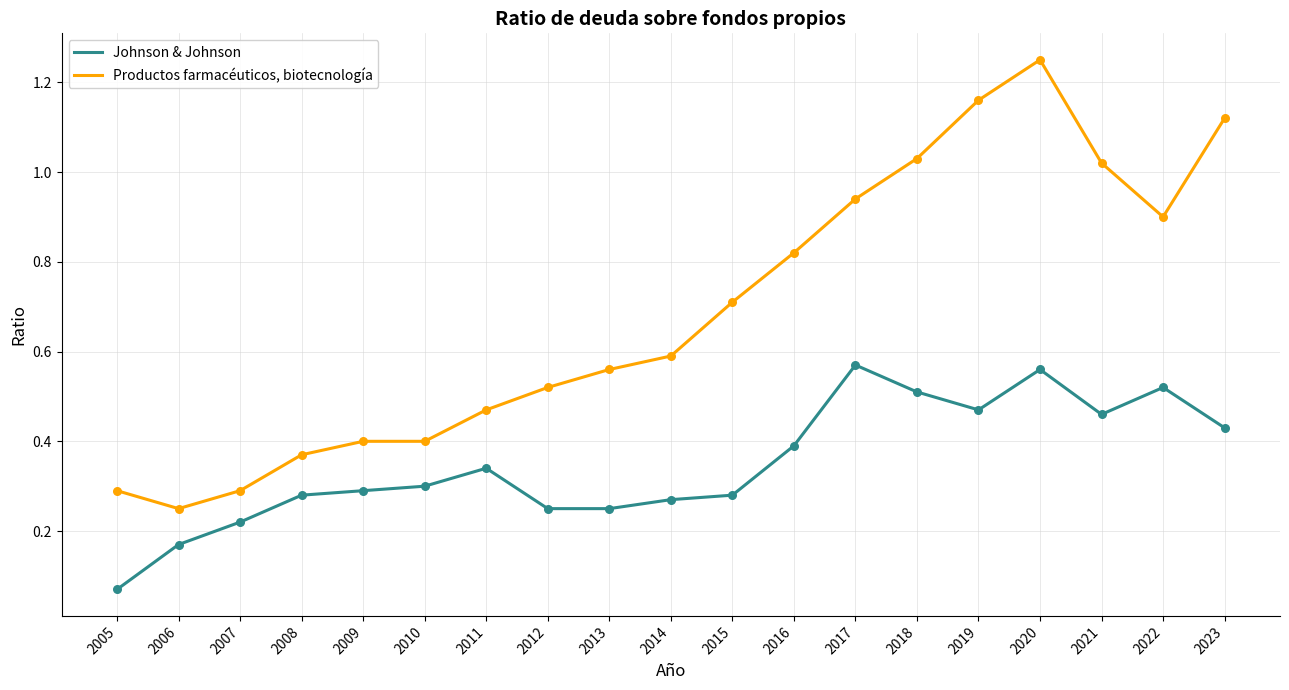

At which category is the sum across all series the highest?

2020